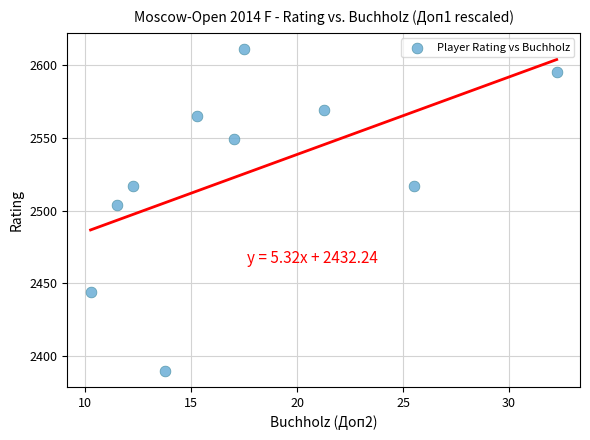

What Y value in the scatter plot is closest to 2500?

2504